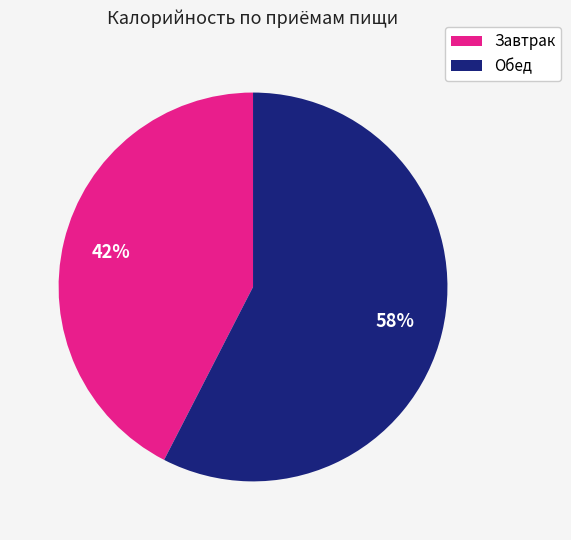

What is the ratio of the value at Завтрак to the value at Обед?

0.7